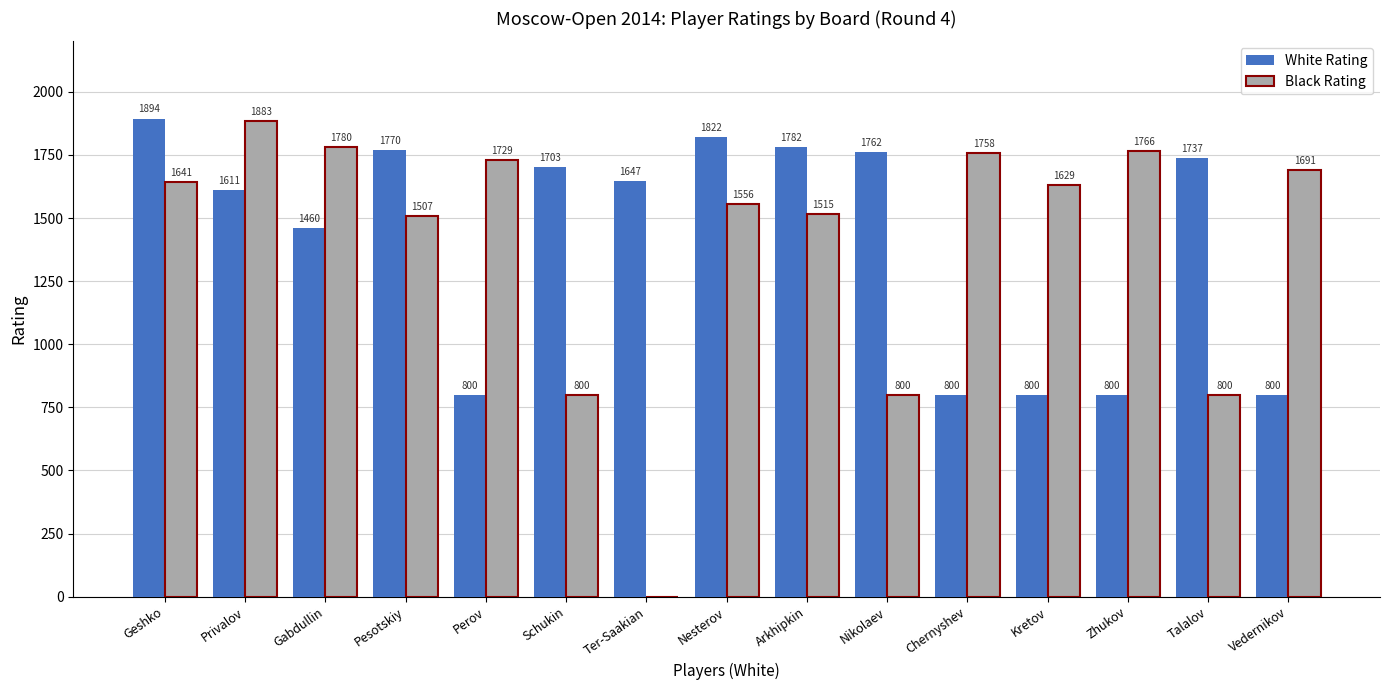

Is it true that White Rating equals 1894 at Geshko?

True